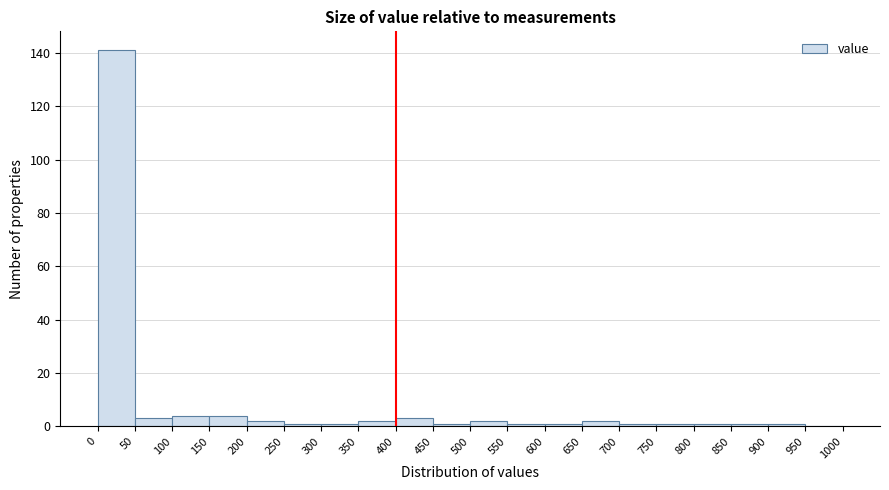

Which range on the x-axis has the tallest bar?

0 to 50